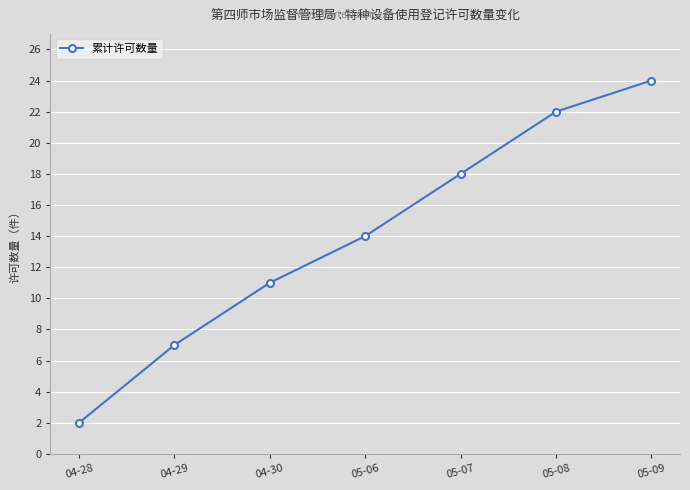

What is the label of the 4th point from the right?

05-06